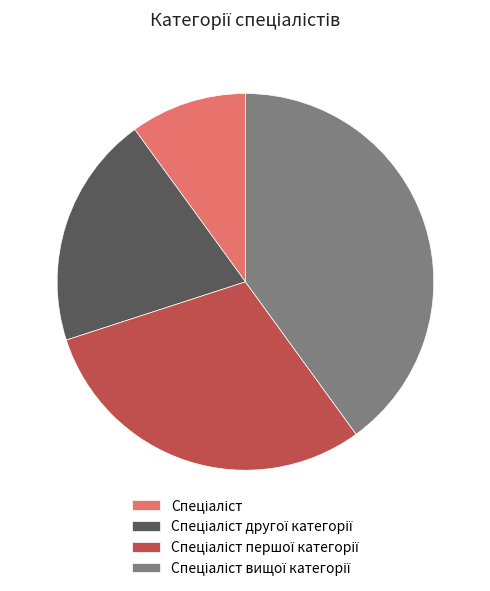

Is there any slice that represents more than half of the pie?

No